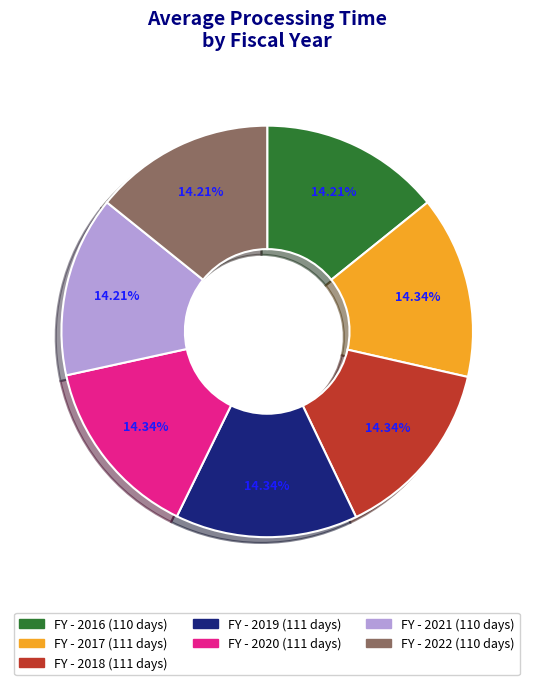

Does any single category account for the majority?

No